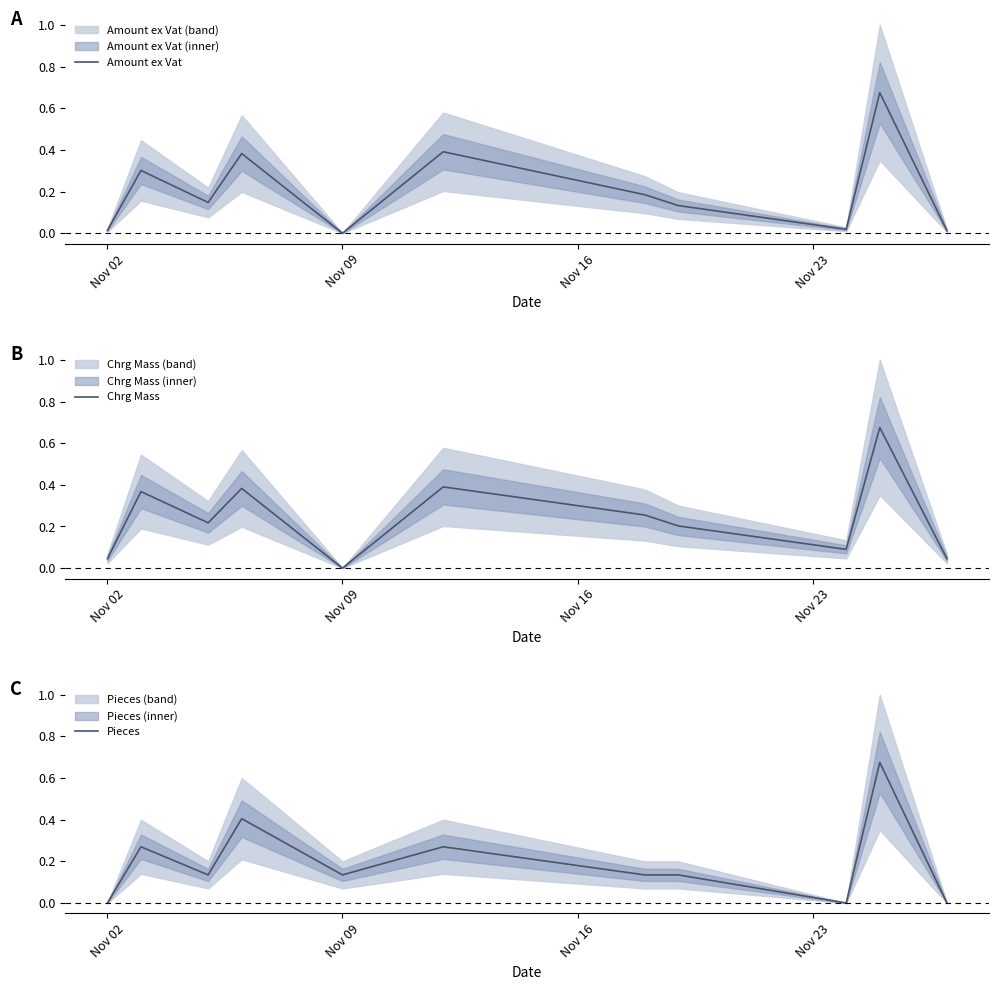

What are all the series names shown in the legend?

Amount ex Vat, Chrg Mass, Pieces